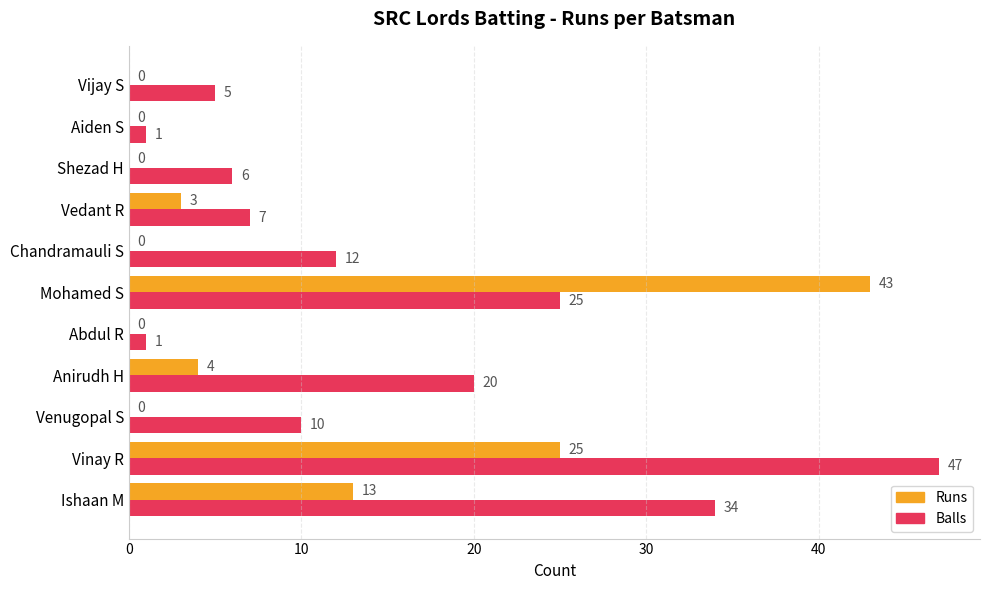

What is the sum of all Balls values?

168